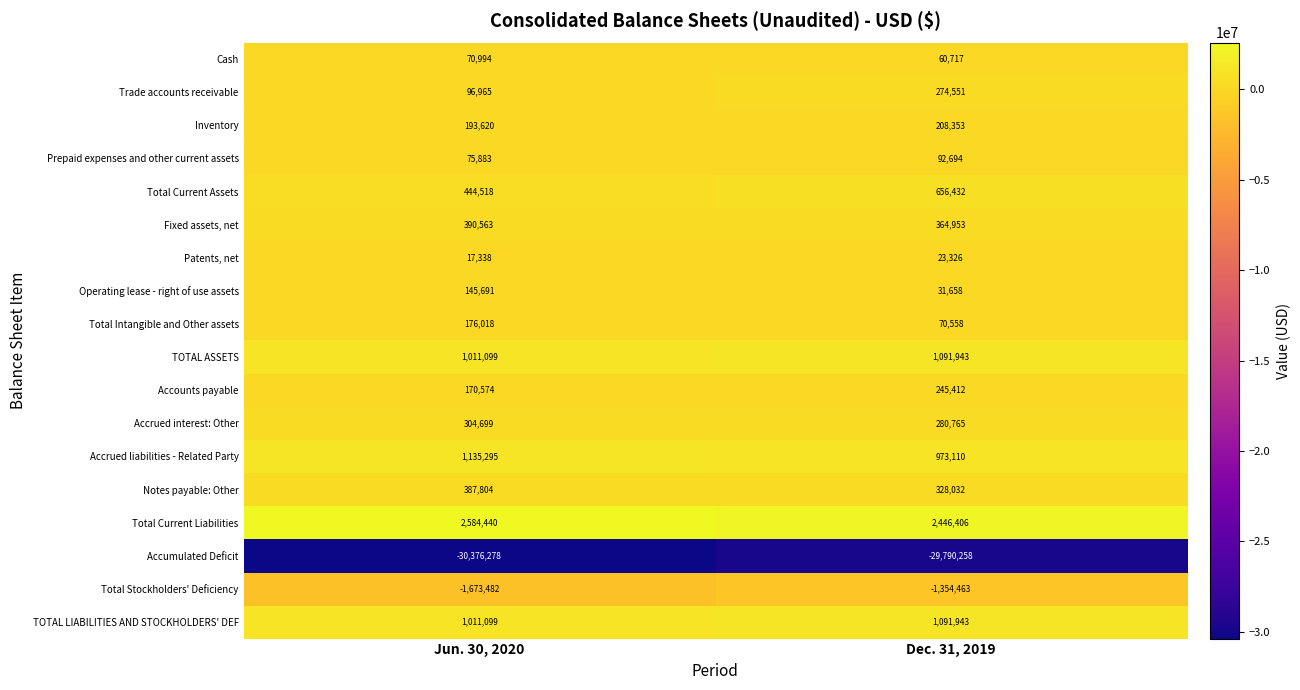

What is the total value across all series at Dec. 31, 2019?

-22903868